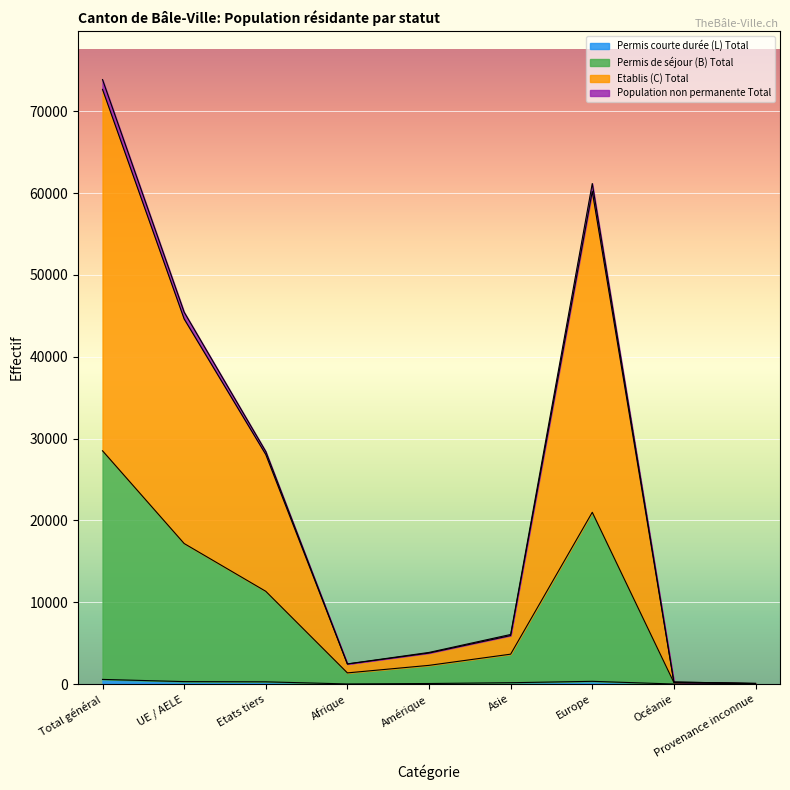

Reading left to right, transcribe all the data shown in this chart.

Permis de séjour (B) Total: Total général=28502	UE / AELE=17170	Etats tiers=11332	Afrique=1361	Amérique=2282	Asie=3649	Europe=20984	Océanie=177	Provenance inconnue=49
Etablis (C) Total: Total général=72664	UE / AELE=44615	Etats tiers=28049	Afrique=2445	Amérique=3784	Asie=5921	Europe=60198	Océanie=239	Provenance inconnue=77
Population non permanente Total: Total général=73862	UE / AELE=45444	Etats tiers=28418	Afrique=2461	Amérique=3862	Asie=6055	Europe=61162	Océanie=245	Provenance inconnue=77
Permis courte durée (L) Total: Total général=565	UE / AELE=296	Etats tiers=269	Afrique=10	Amérique=63	Asie=161	Europe=330	Océanie=1	Provenance inconnue=0